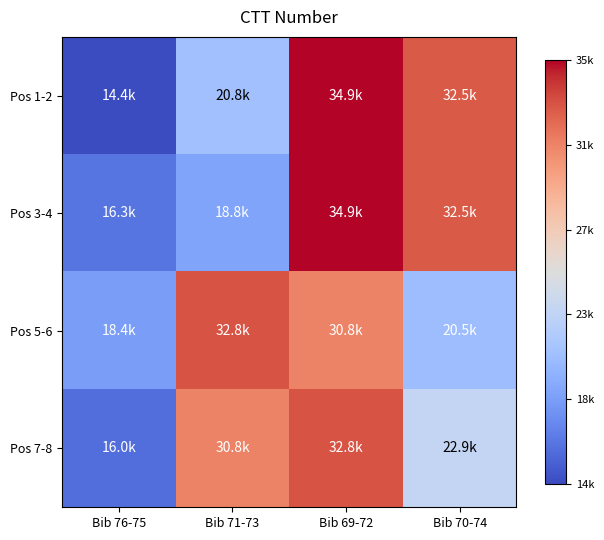

Between Bib 71-73 and Bib 69-72, which series saw the biggest shift?

Pos 3-4